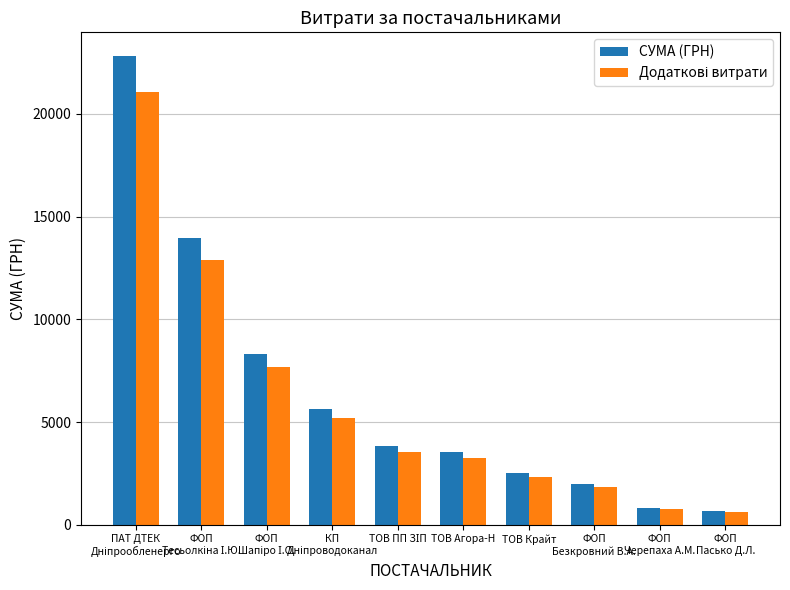

True or false: СУМА (ГРН) has a value of 3526.1 at ТОВ Агора-Н.

True